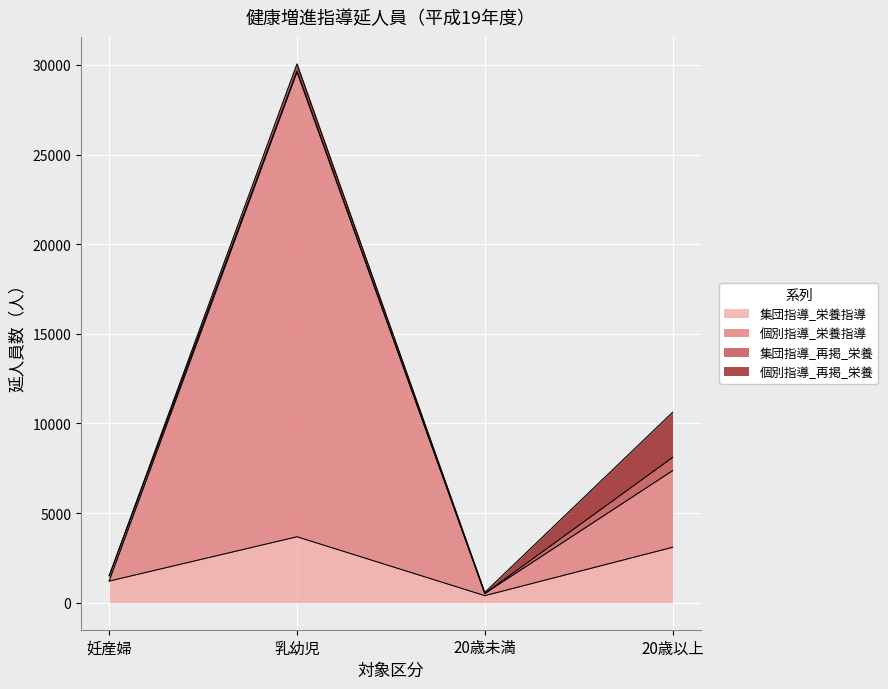

How many values in the 集団指導_栄養指導 series exceed 3095?

1